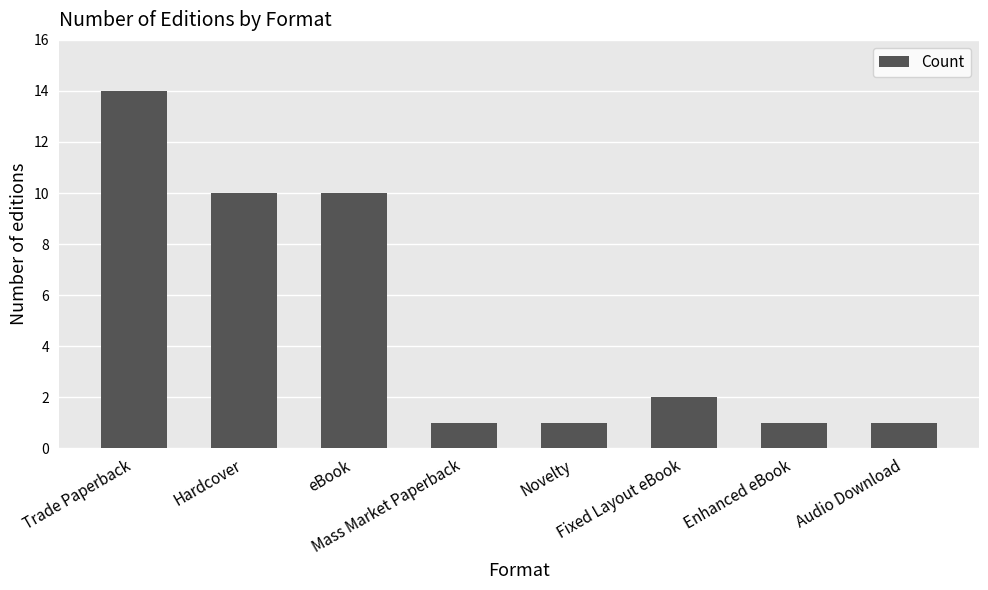

What is the greatest value displayed?

14